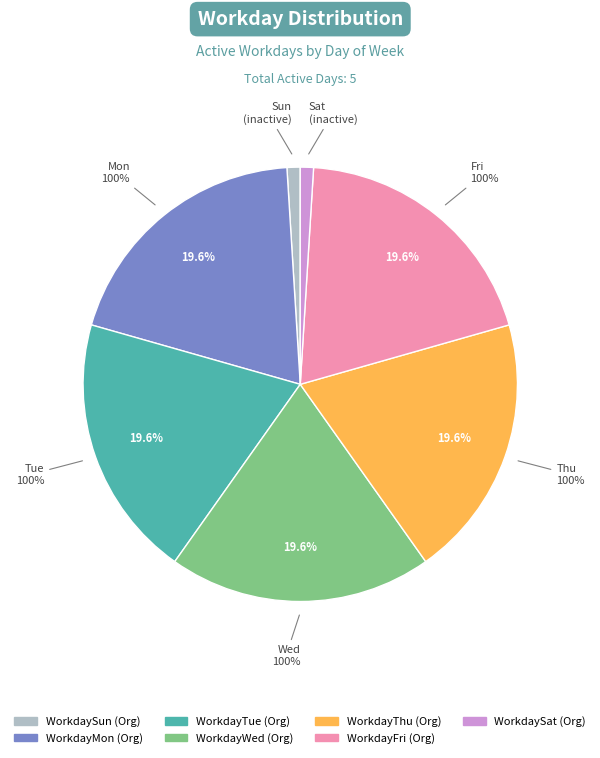

Which category has the smallest portion of the pie?

WorkdaySun (Org)